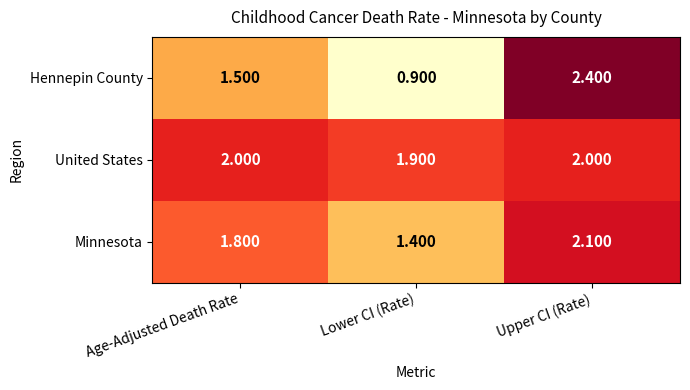

At Upper CI (Rate), list the series in order from smallest to largest.

United States, Minnesota, Hennepin County